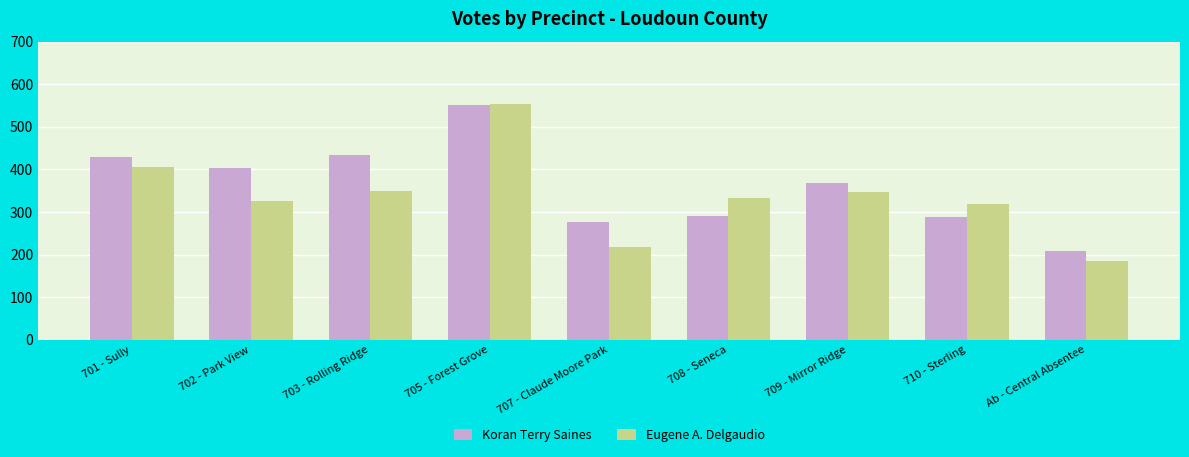

The Eugene A. Delgaudio series shows 621 at 703 - Rolling Ridge. True or false?

False